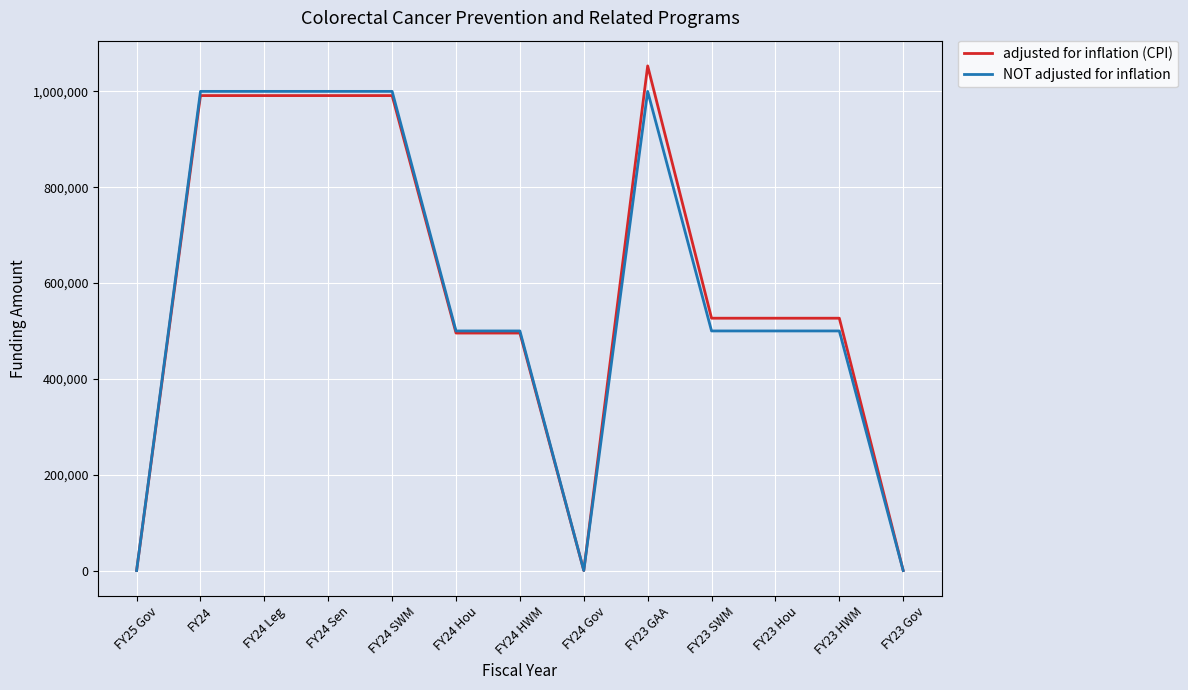

At how many categories does at least one series exceed 845229?

5